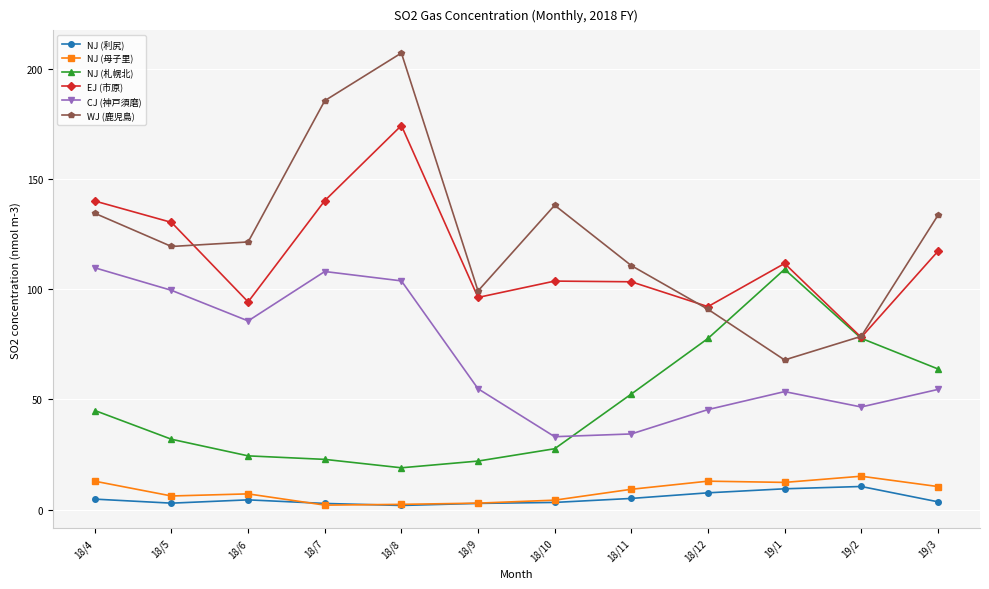

In WJ (鹿児島), how many points are lower than both neighbors (excluding endpoints)?

3